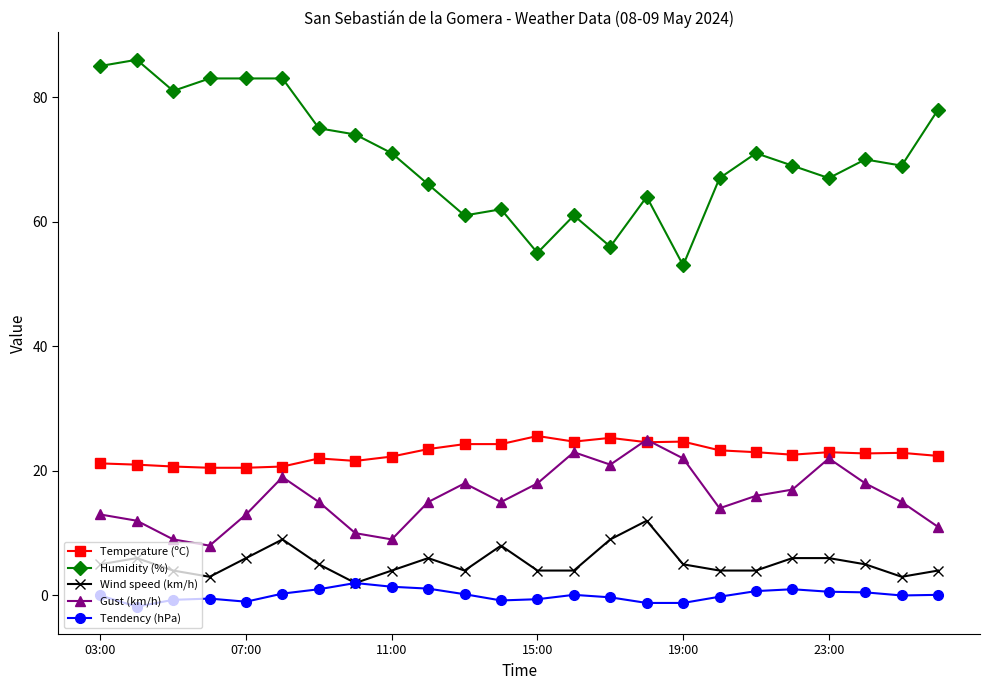

How many intersections are there between Temperature (ºC) and Gust (km/h)?

2